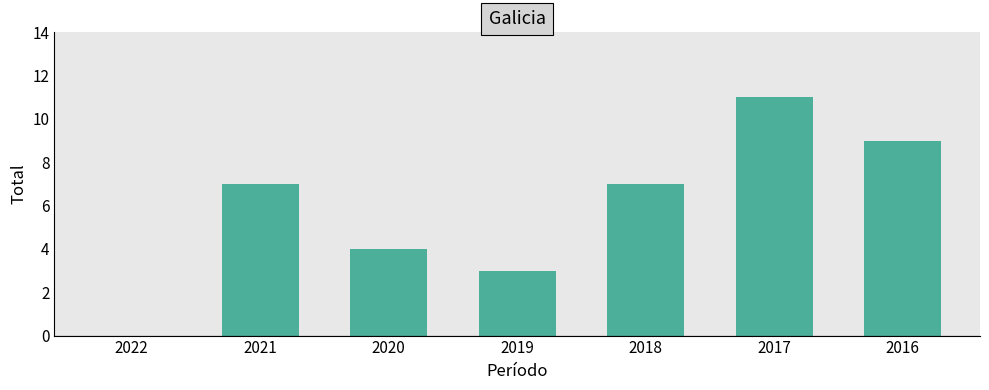

Are the bars horizontal?

No